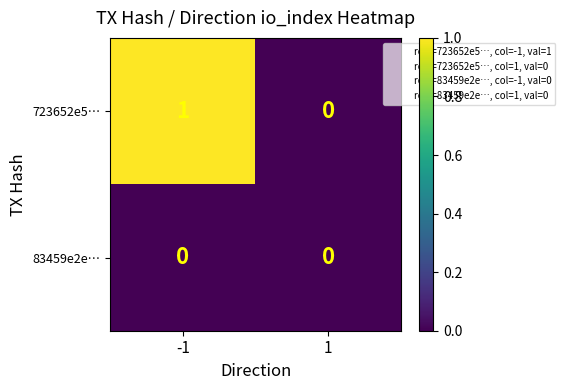

Between -1 and 1, which series saw the biggest shift?

723652e5…